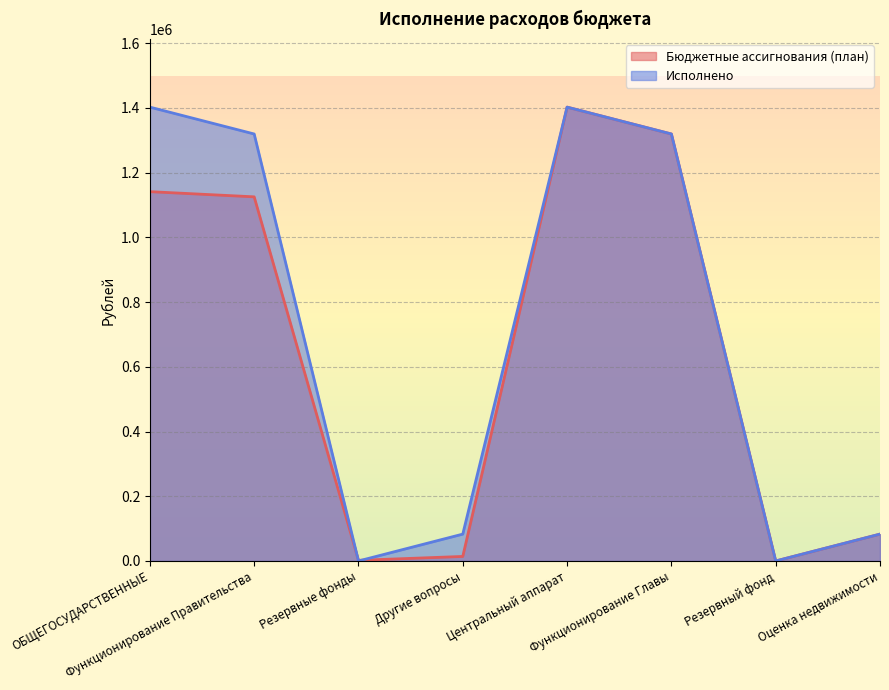

The Исполнено series shows 130075.4 at Другие вопросы. True or false?

False